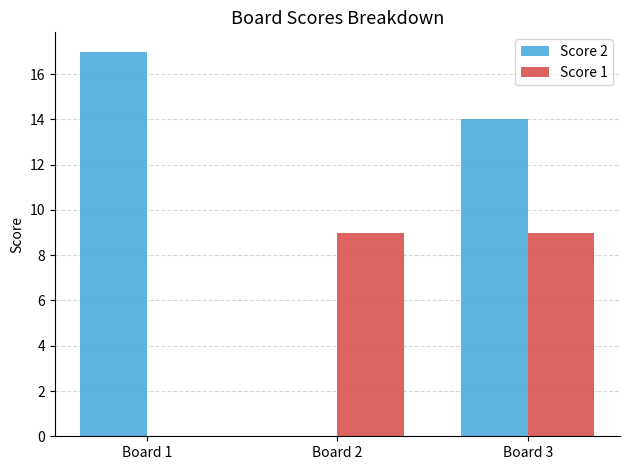

Between Board 2 and Board 3, which series saw the biggest shift?

Score 2